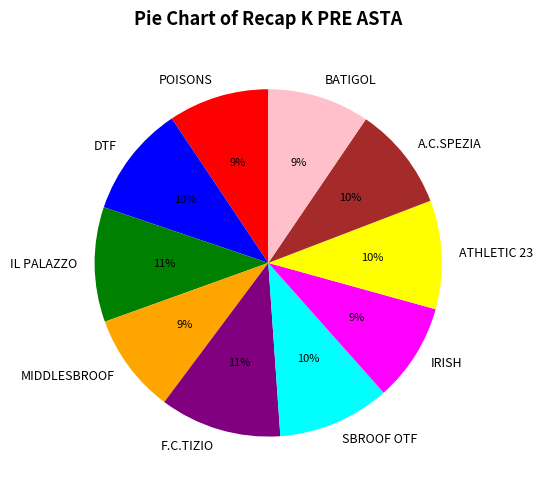

How many segments does this pie chart have?

10